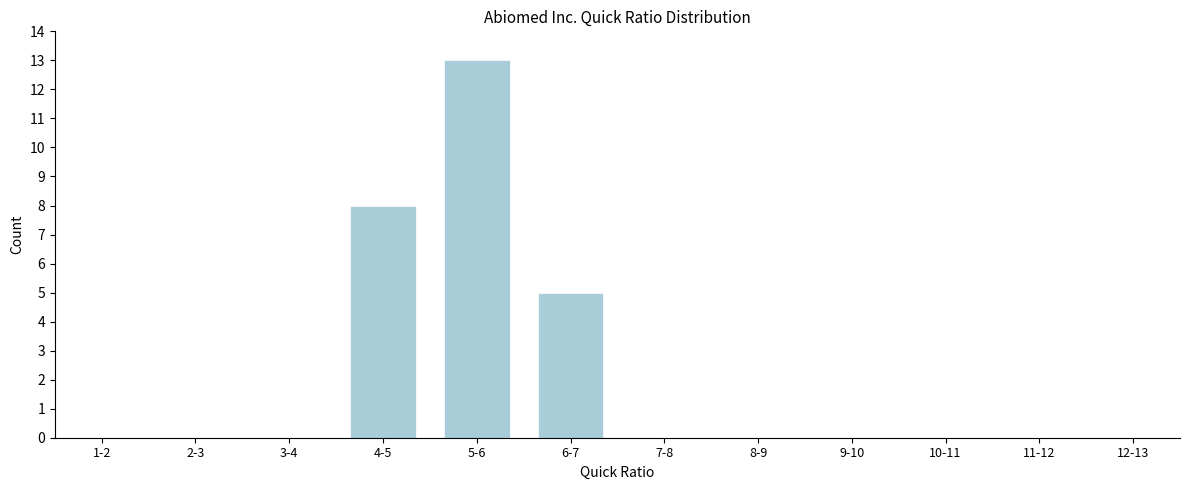

Reading right to left, extract all data points from this chart.

12-13=0	11-12=0	10-11=0	9-10=0	8-9=0	7-8=0	6-7=5	5-6=13	4-5=8	3-4=0	2-3=0	1-2=0